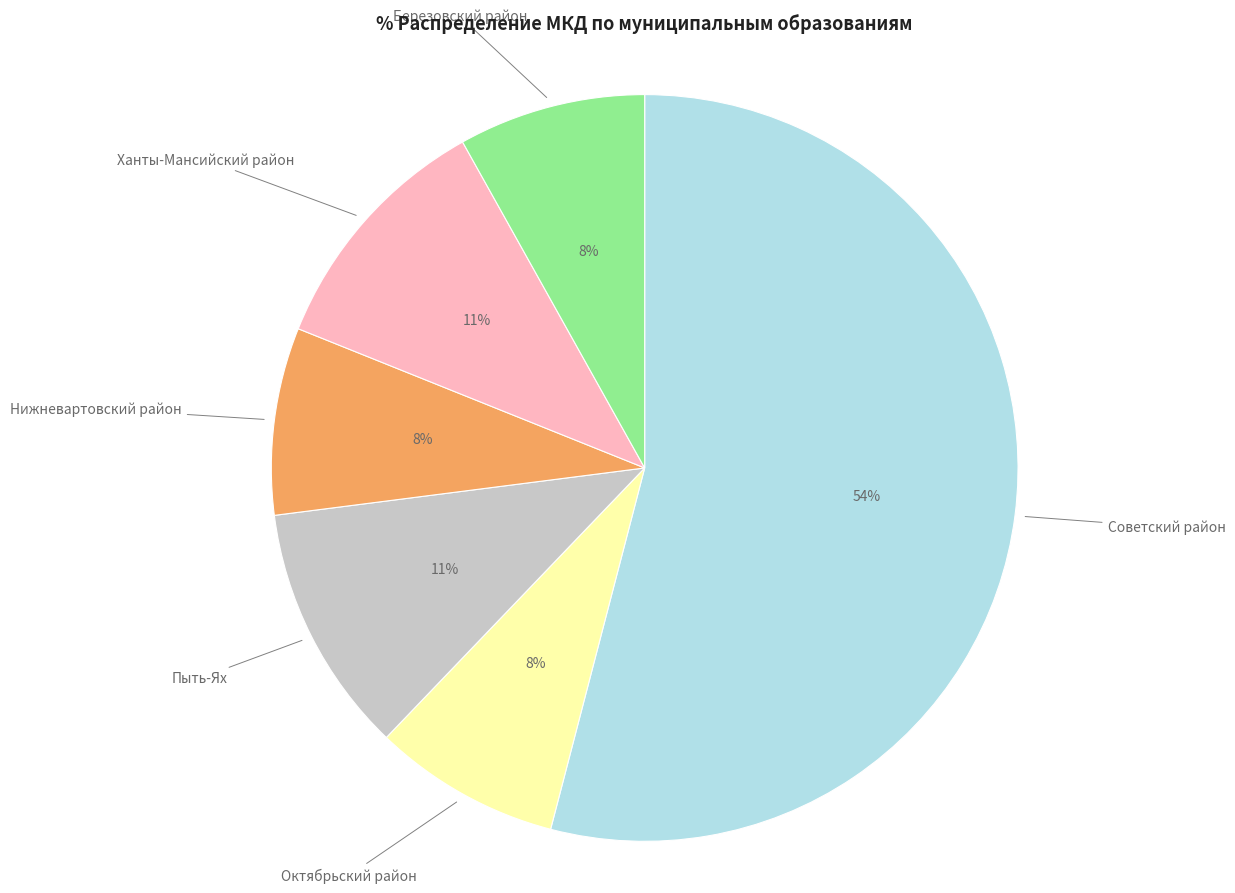

To the nearest percent, what is the difference between the largest and smallest slice percentages?

46%